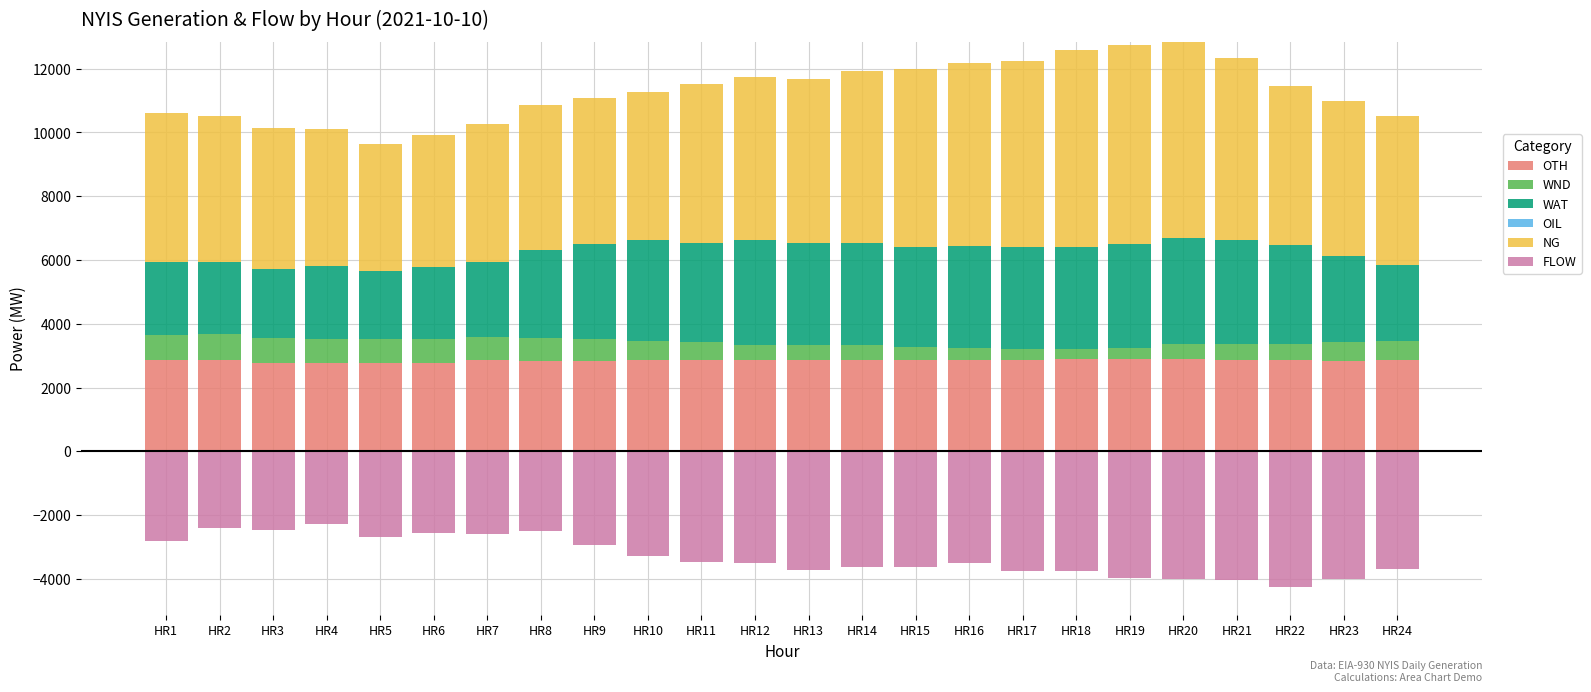

List the series in order of their peak value, lowest first.

FLOW, OIL, WND, OTH, WAT, NG